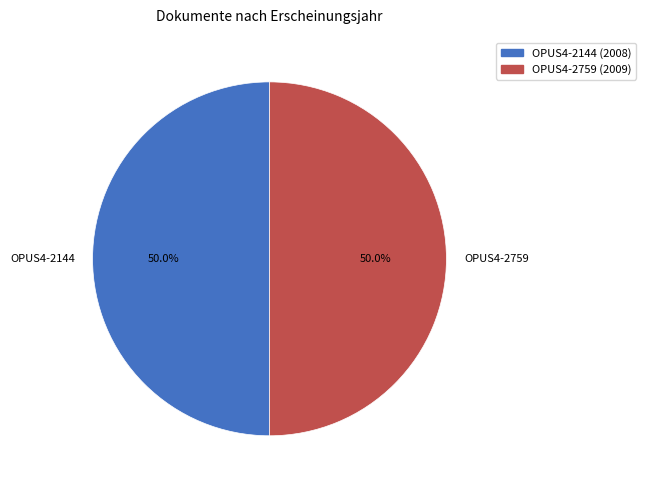

Is the sum of OPUS4-2144 and OPUS4-2759 greater than half?

Yes